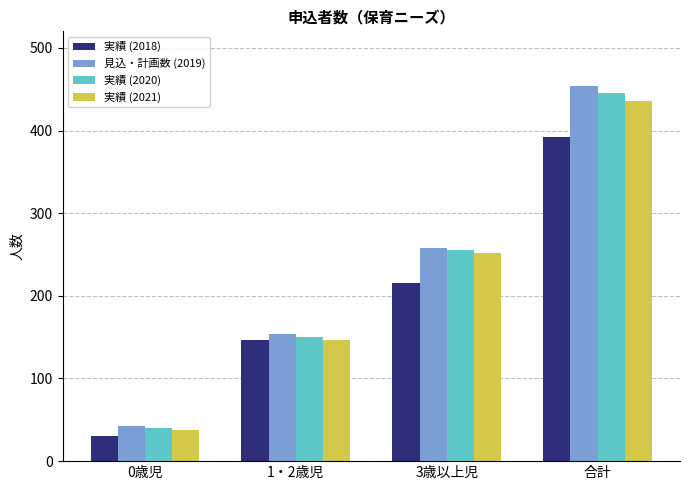

Count the number of data series in this chart.

4